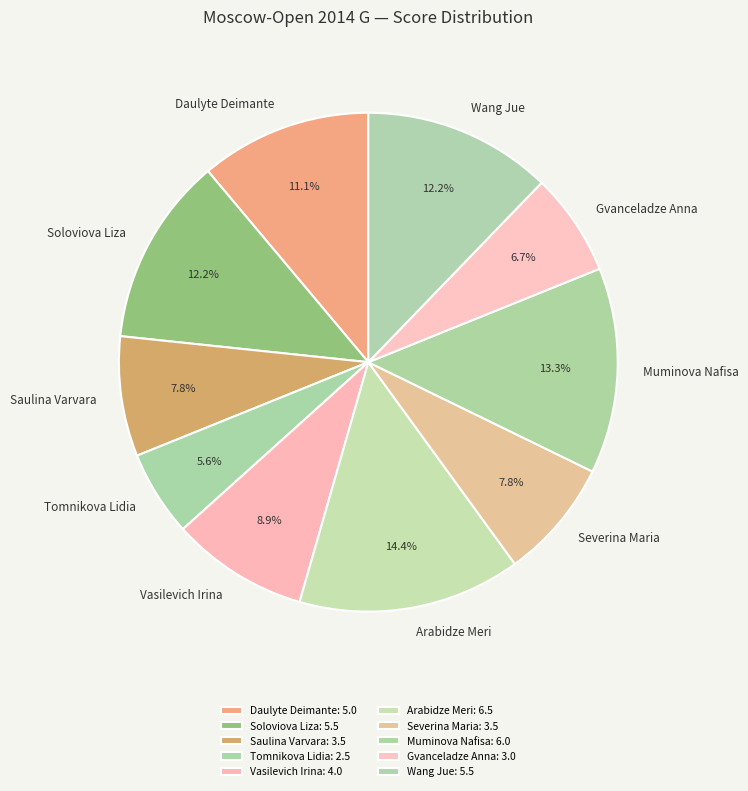

Do Gvanceladze Anna and Saulina Varvara together represent more than half of the pie?

No